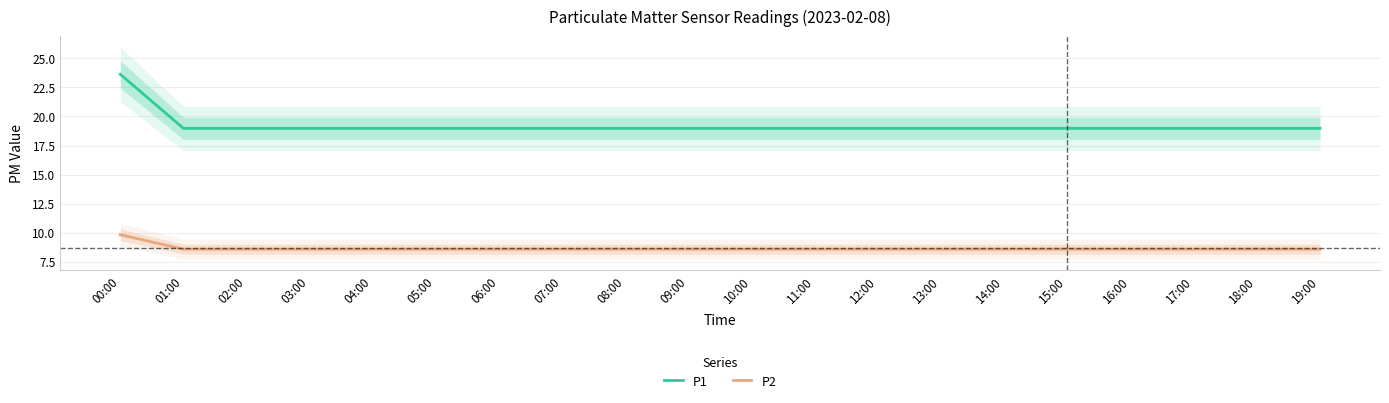

What is the spread (max minus min) of values at 17:00?

10.4